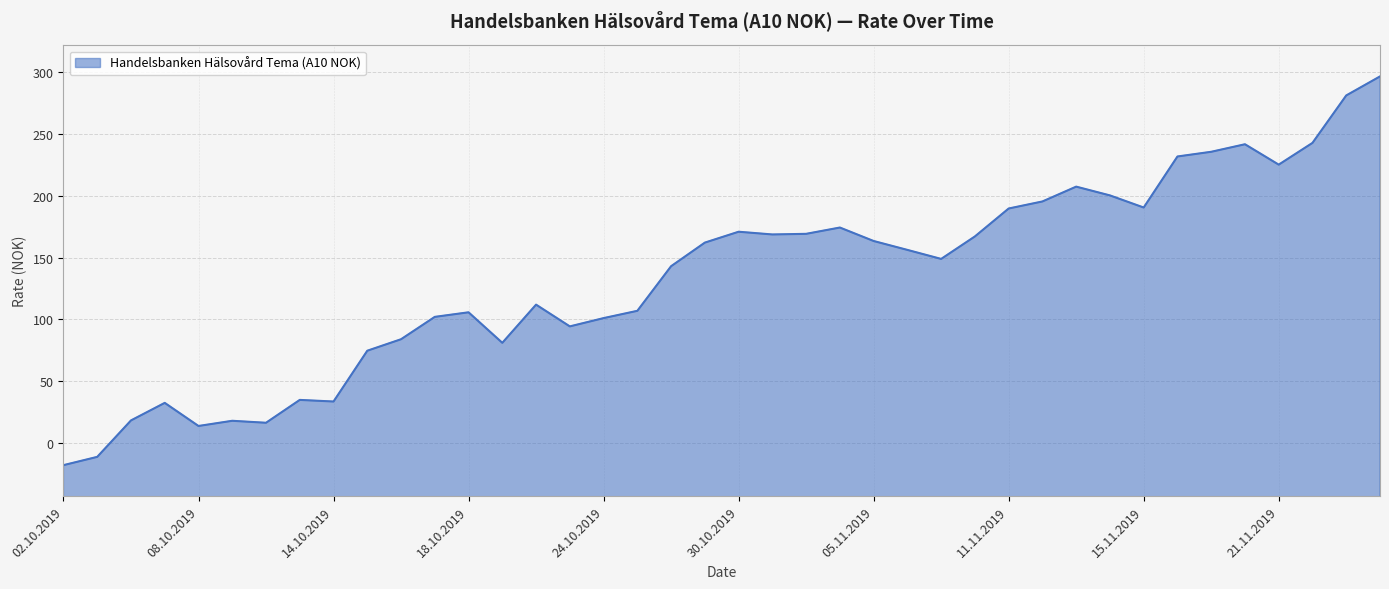

Does the chart display data point markers on the line(s)?

No